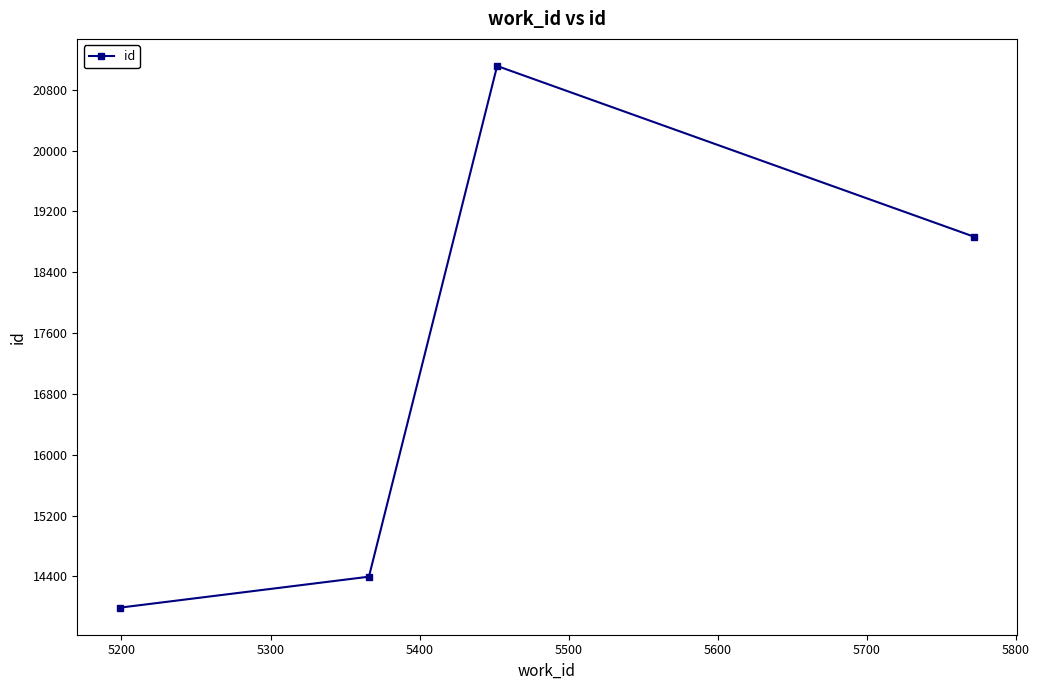

What is the average value?

17091